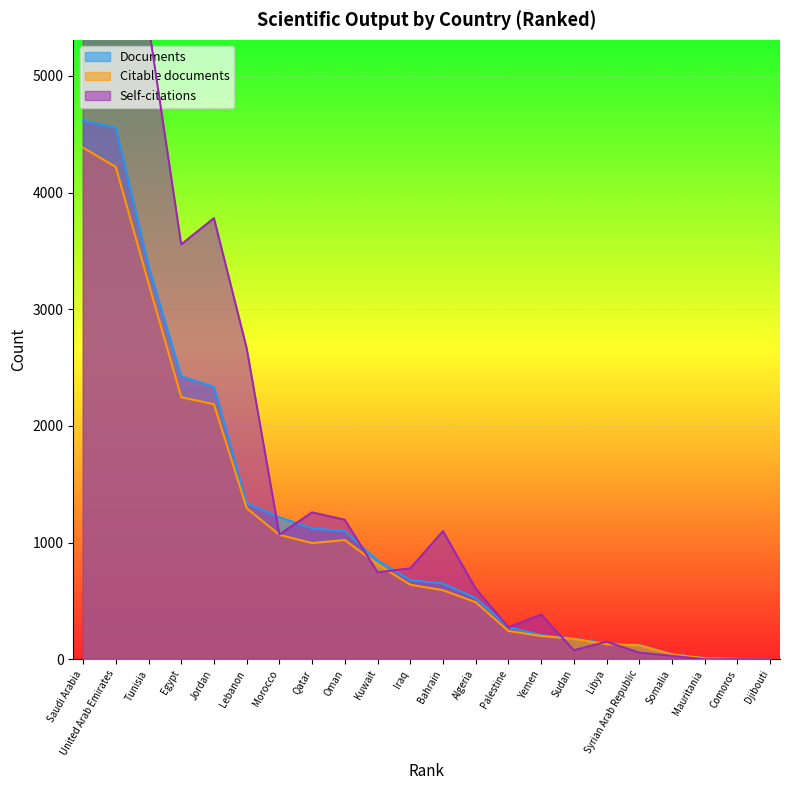

Which has a higher value, Lebanon or Oman?

Lebanon